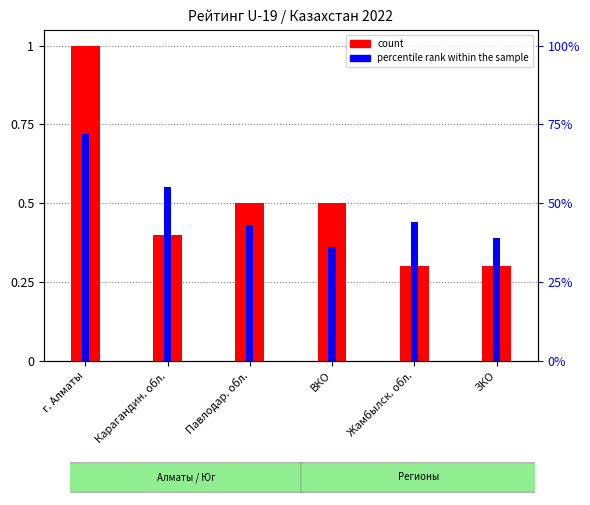

What value does the count series have at ЗКО?

0.3